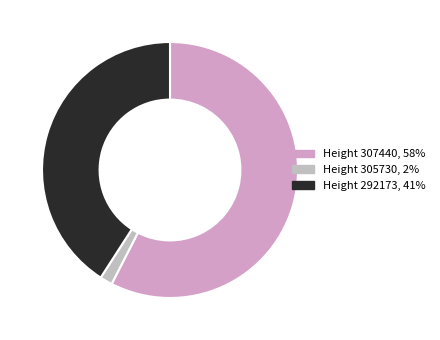

Does any single category account for the majority?

Yes